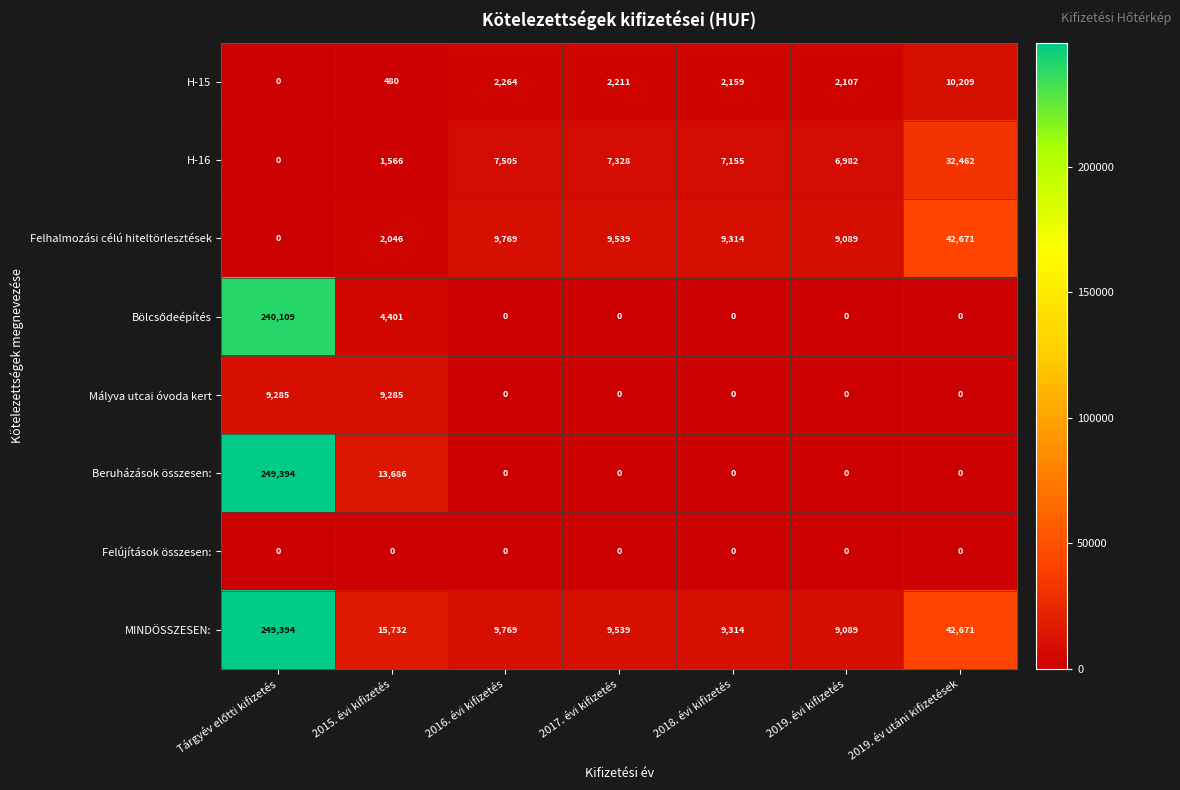

What value does the H-16 series have at 2019. évi kifizetés?

6982